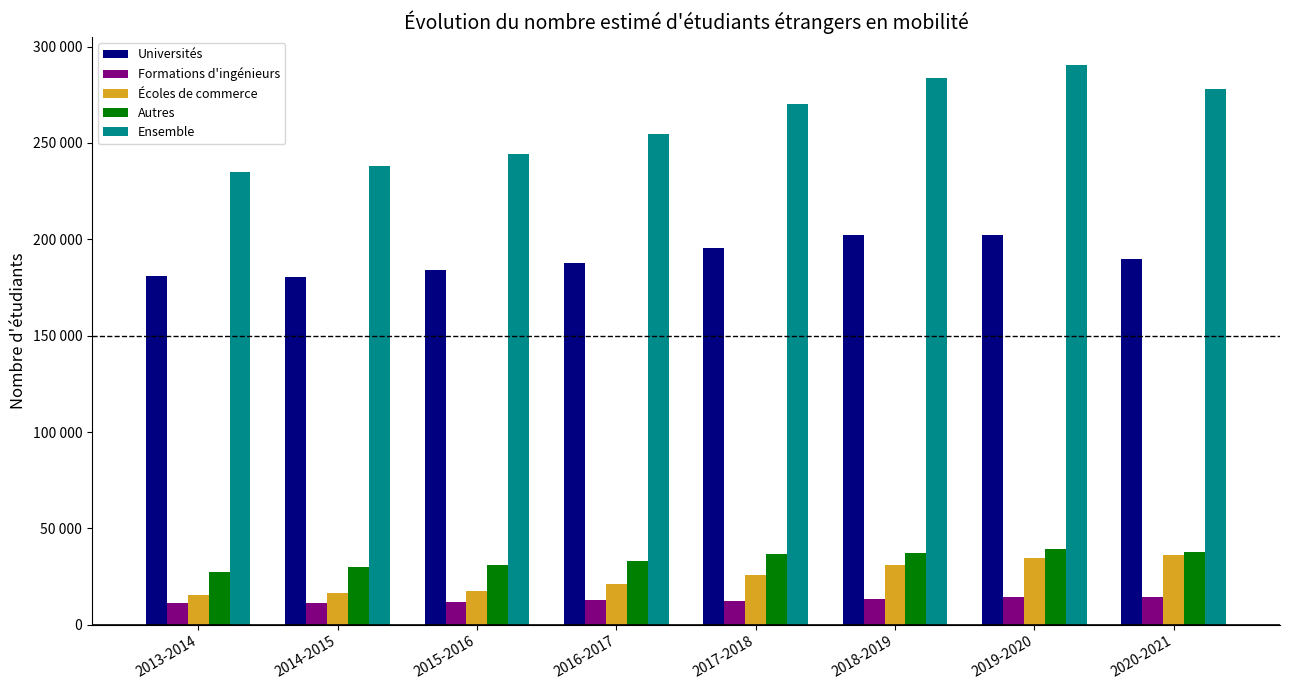

Does the chart contain any negative values?

No